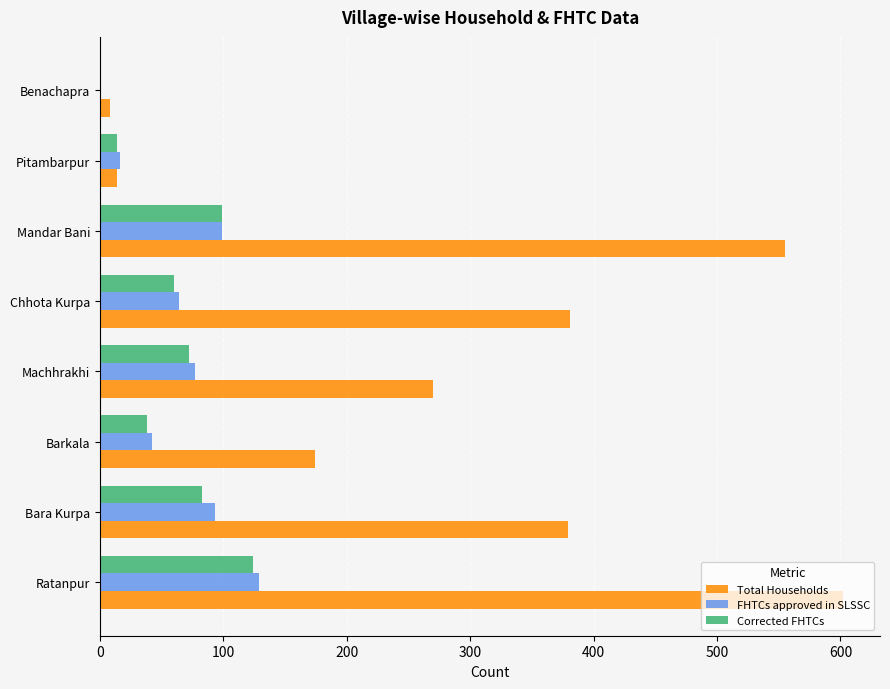

Which series has the largest total across all categories?

Total Households